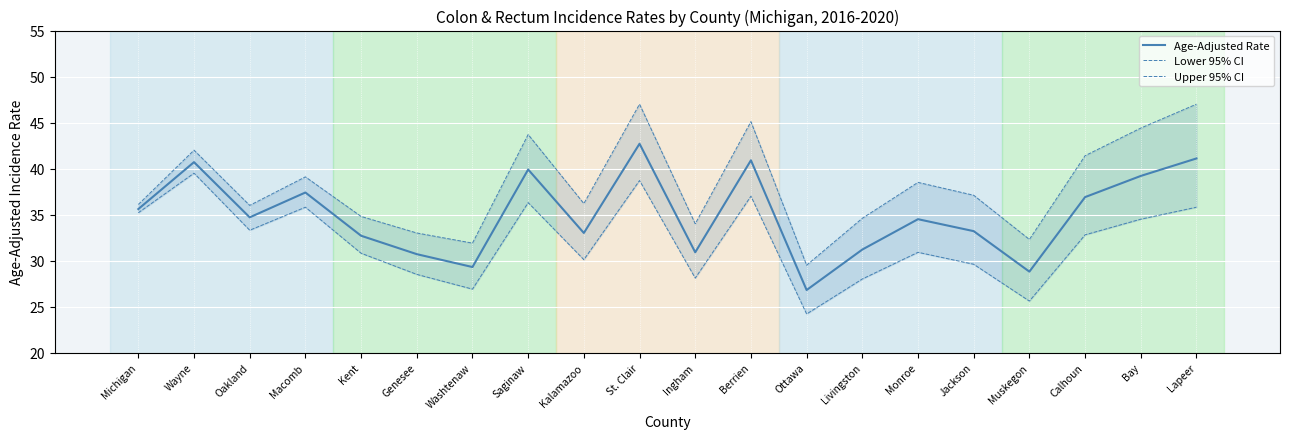

Where does the Age-Adjusted Rate series first go above 34?

Michigan